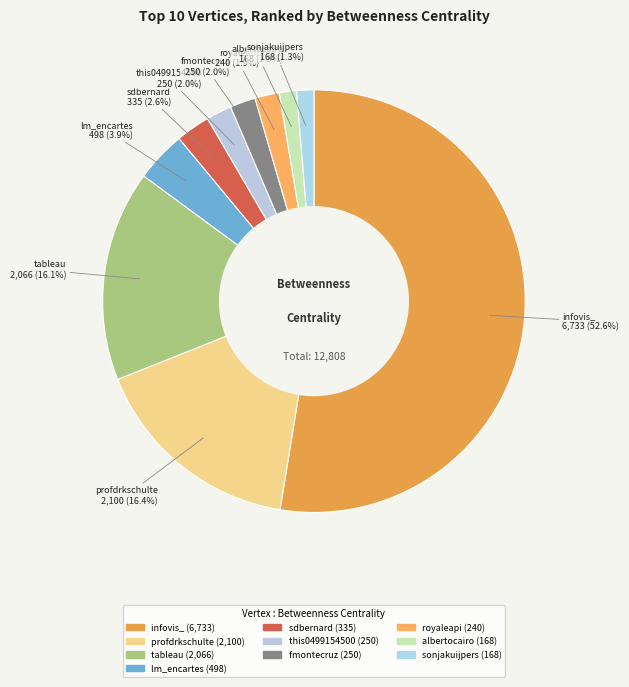

What is the majority slice?

infovis_